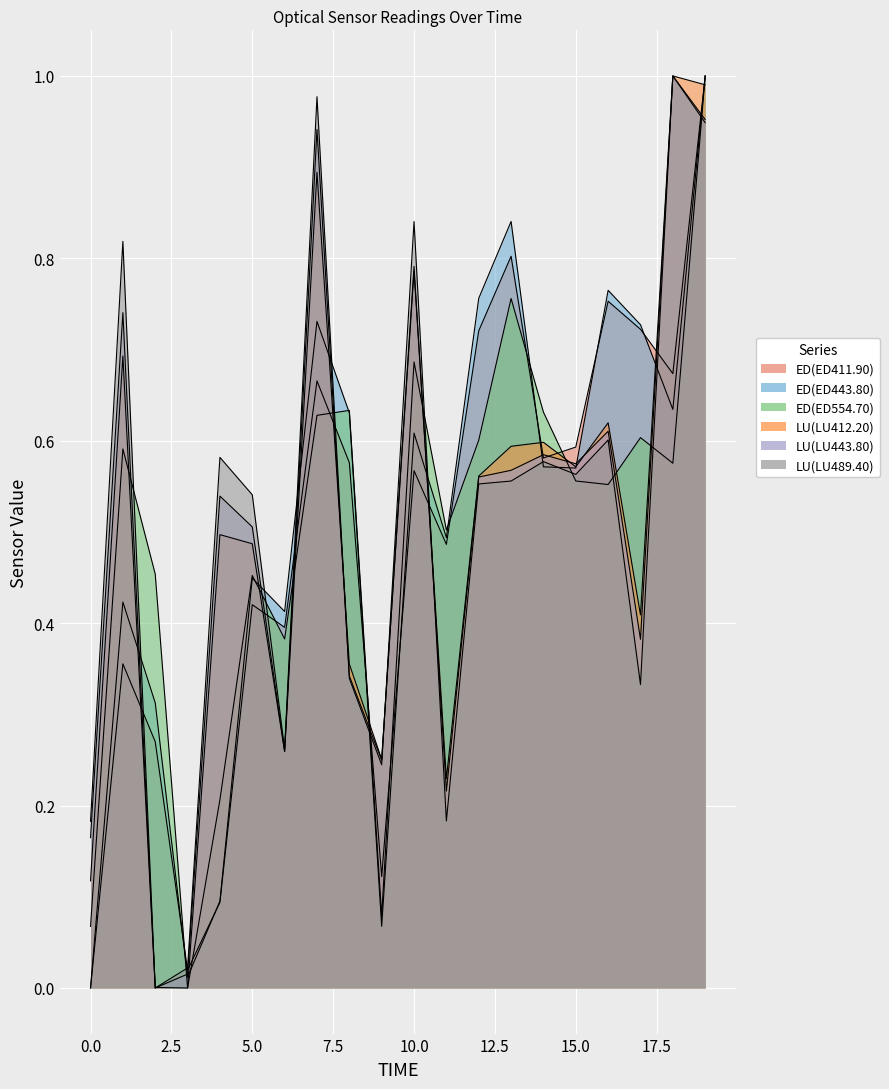

Between 16 and 17, which is larger?

16